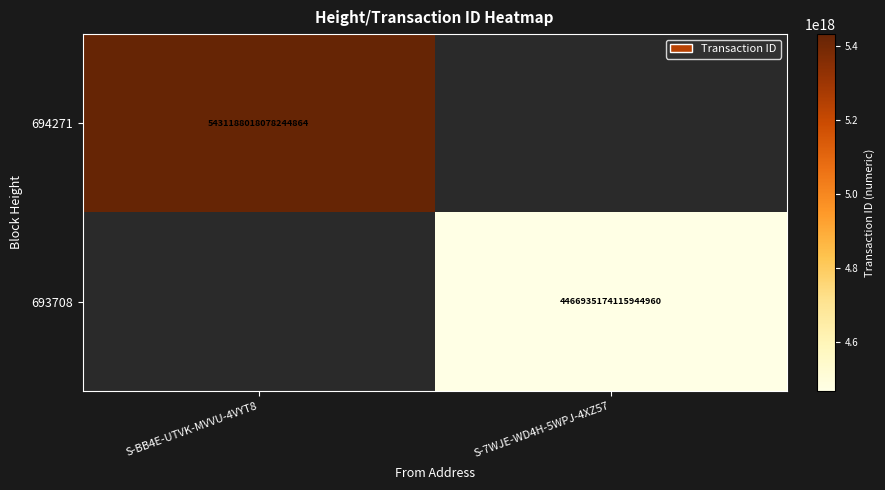

The 693708 series shows 1112105566221936128 at S-7WJE-WD4H-5WPJ-4XZ57. True or false?

False